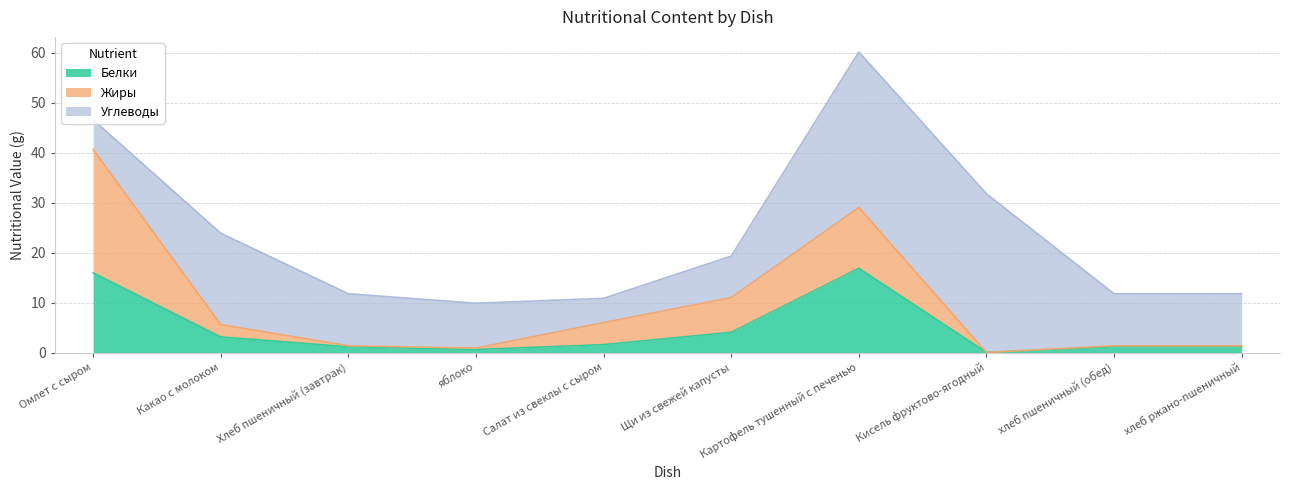

In Углеводы, how many points are lower than both neighbors (excluding endpoints)?

1